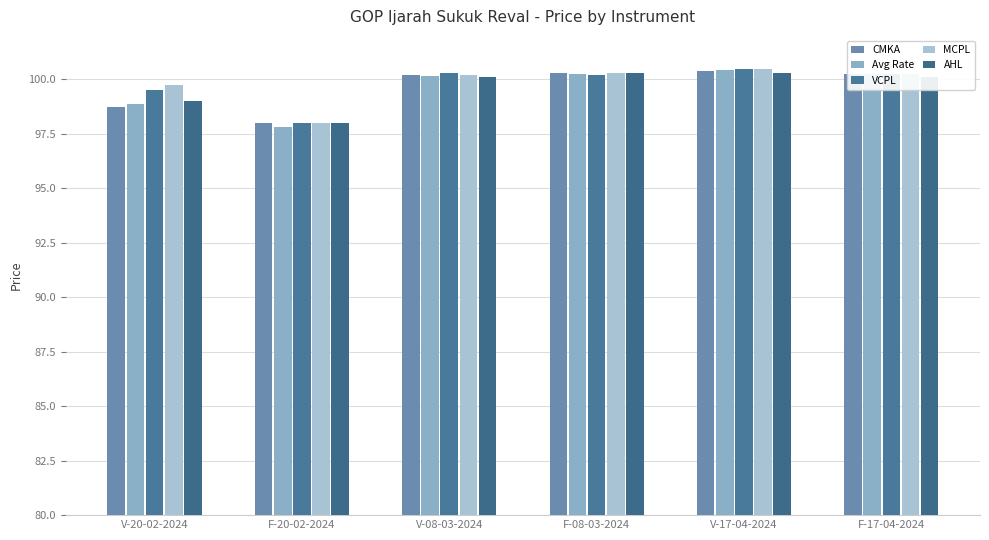

What is the difference between the AHL values at F-20-02-2024 and F-17-04-2024?

2.1